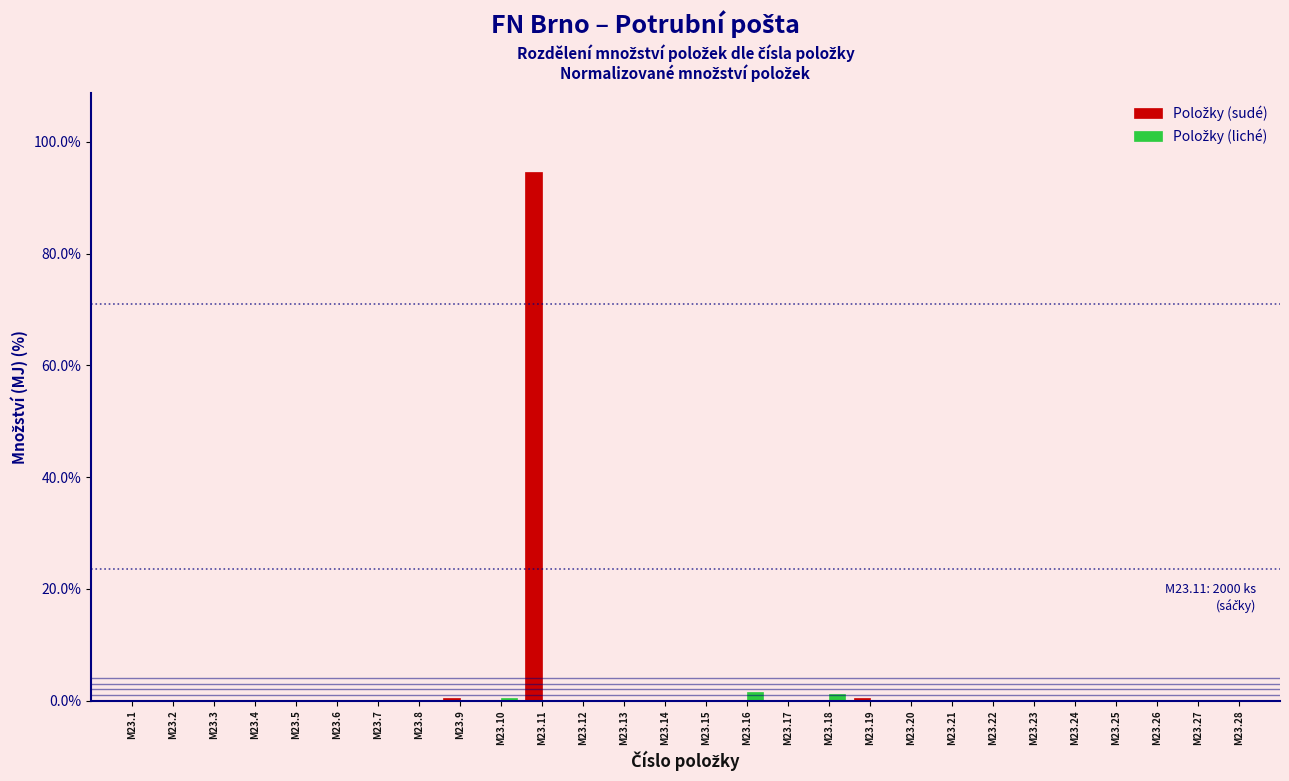

At which category is the sum across all series the highest?

M23.11